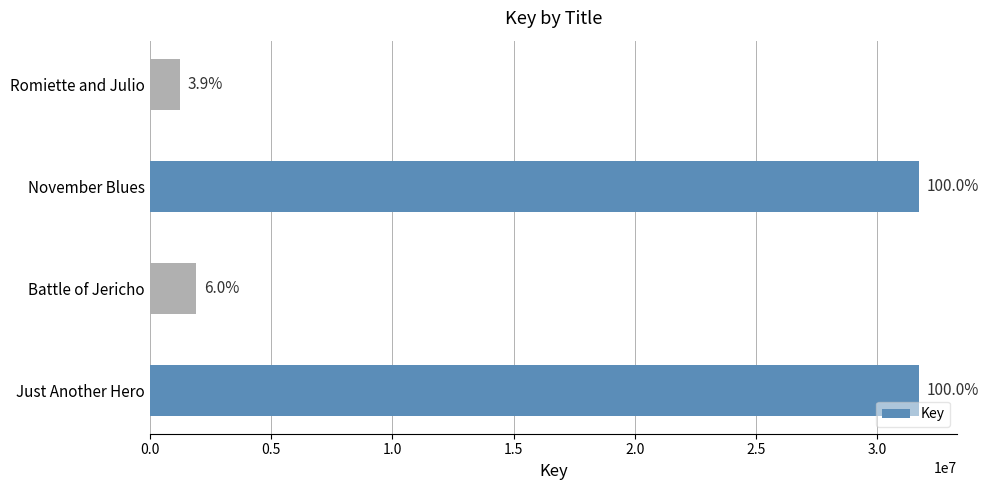

How many bars are there in total?

4